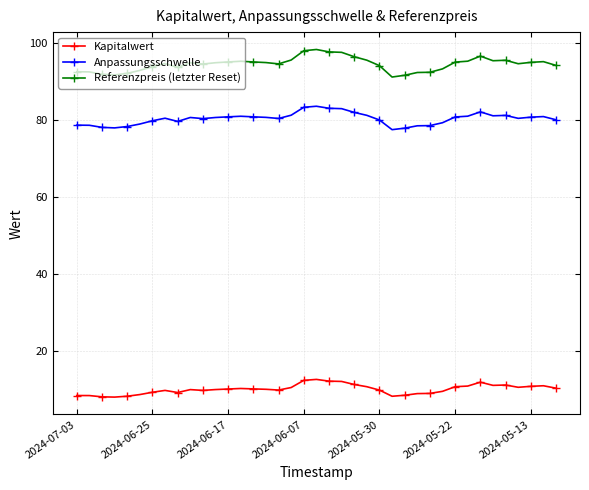

What is the value of the Kapitalwert point at the 17th from the left?

9.8